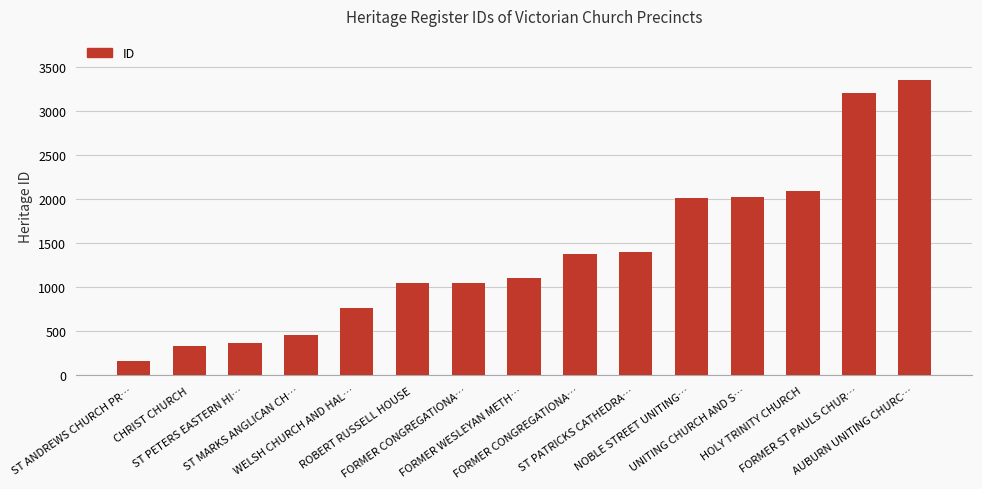

What is the difference between the values at ST PATRICKS CATHEDRA… and UNITING CHURCH AND S…?

629